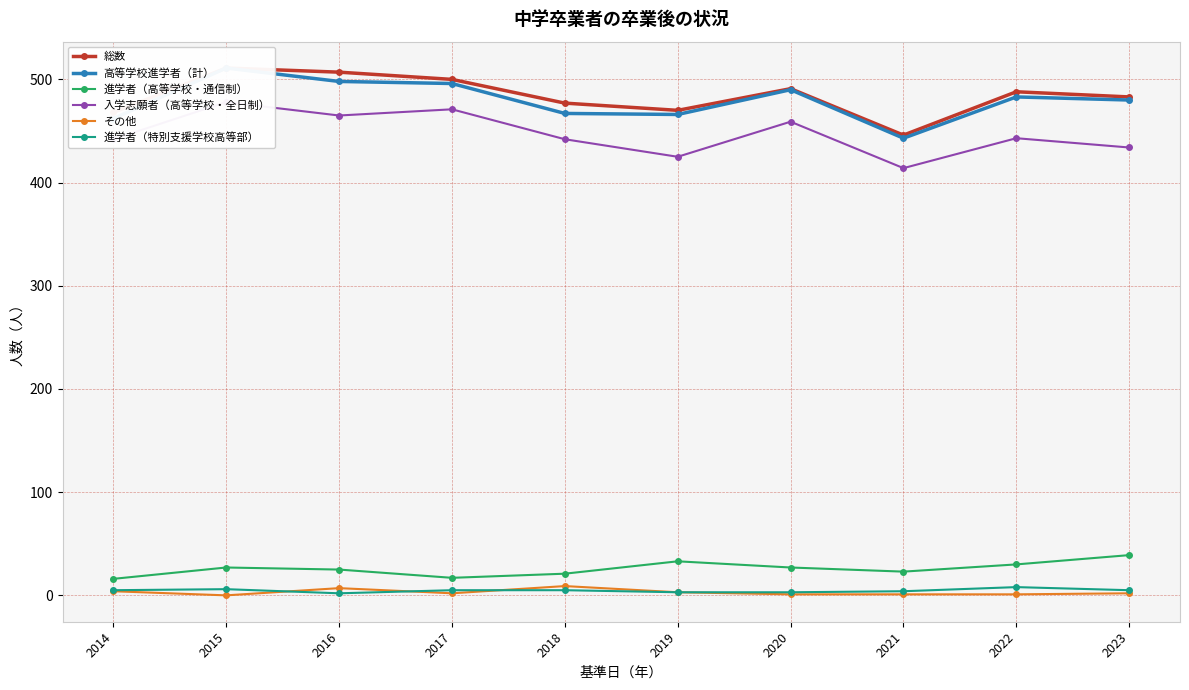

Reading left to right, list all the values displayed in this chart.

総数: 2014=468	2015=511	2016=507	2017=500	2018=477	2019=470	2020=491	2021=446	2022=488	2023=483
高等学校進学者（計）: 2014=462	2015=511	2016=498	2017=496	2018=467	2019=466	2020=490	2021=443	2022=483	2023=480
進学者（高等学校・通信制）: 2014=16	2015=27	2016=25	2017=17	2018=21	2019=33	2020=27	2021=23	2022=30	2023=39
入学志願者（高等学校・全日制）: 2014=442	2015=478	2016=465	2017=471	2018=442	2019=425	2020=459	2021=414	2022=443	2023=434
その他: 2014=4	2015=0	2016=7	2017=2	2018=9	2019=3	2020=1	2021=1	2022=1	2023=2
進学者（特別支援学校高等部）: 2014=5	2015=6	2016=2	2017=5	2018=5	2019=3	2020=3	2021=4	2022=8	2023=5